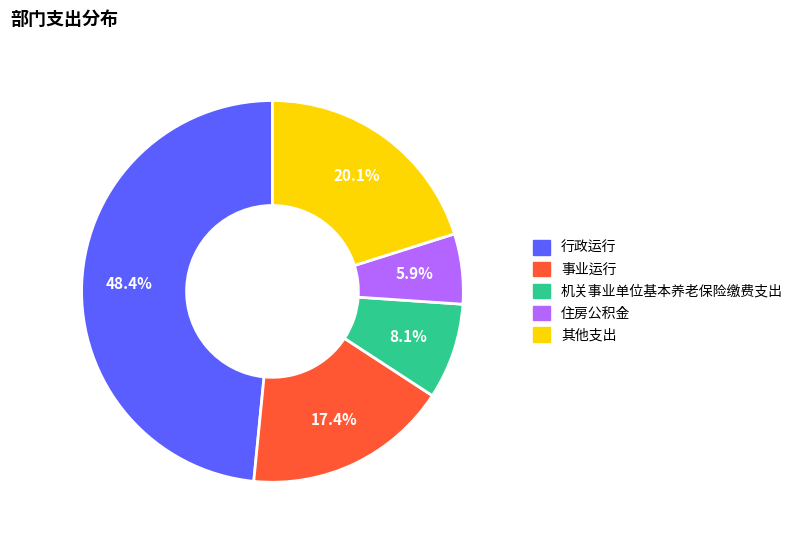

Is there any slice that represents more than half of the pie?

No